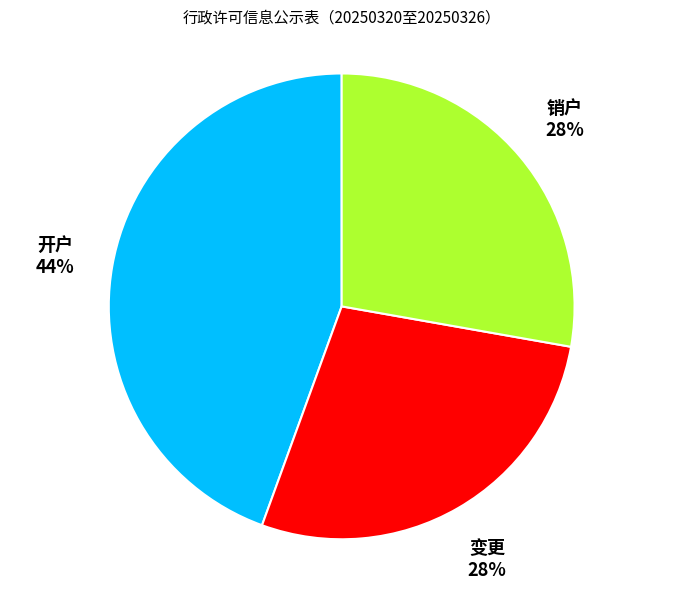

To the nearest percent, what is the average slice percentage?

33%